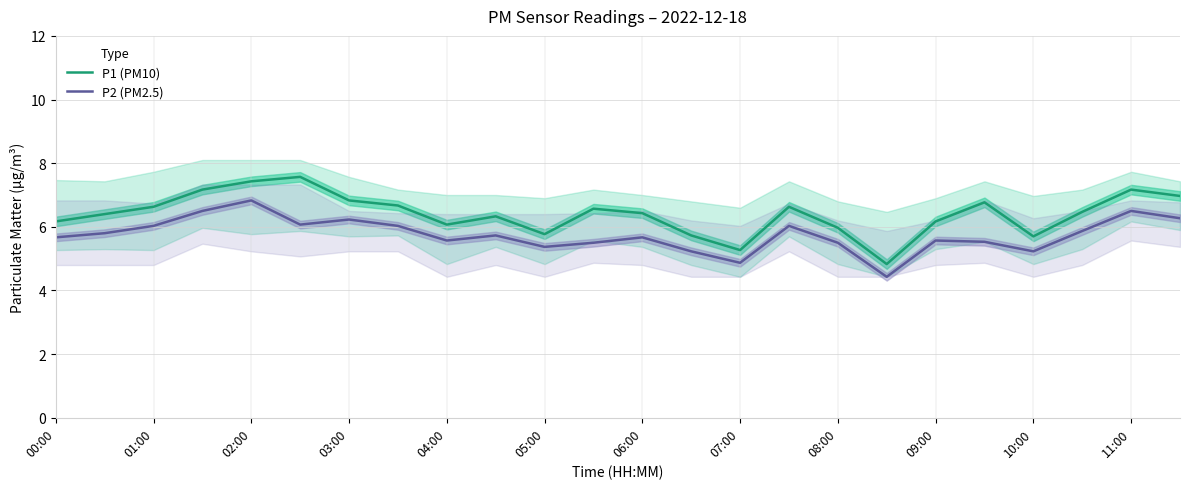

At which label does P2 (PM2.5) first exceed 5?

00:00